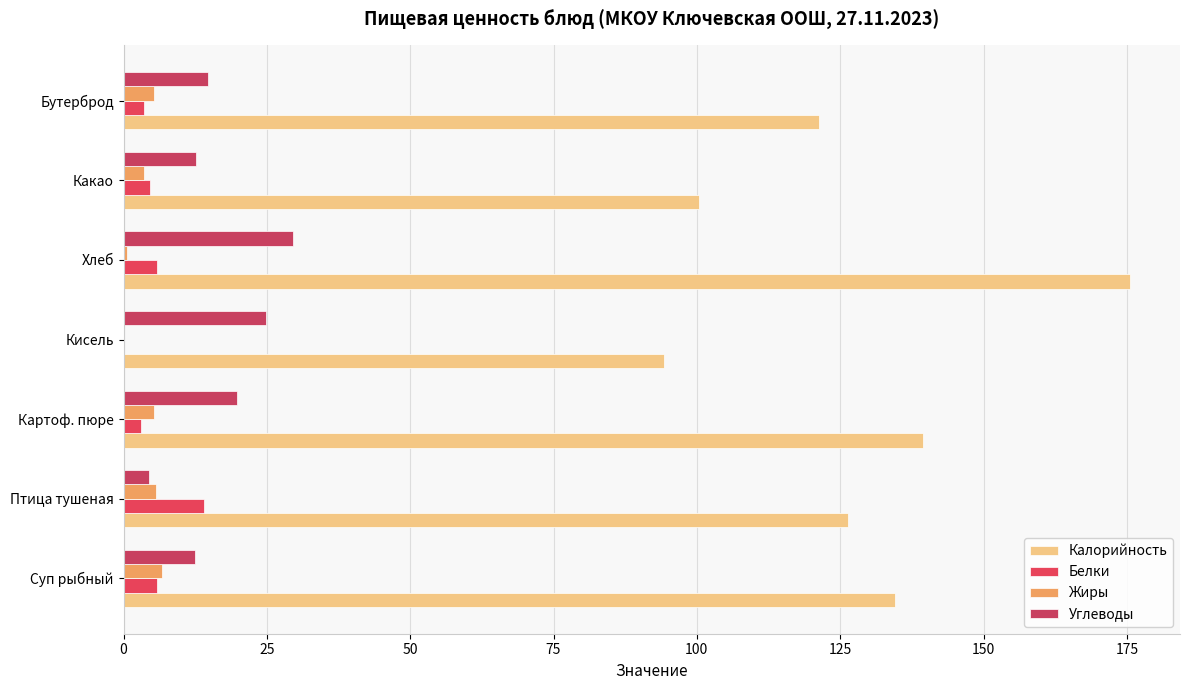

Which series has the largest total across all categories?

Калорийность